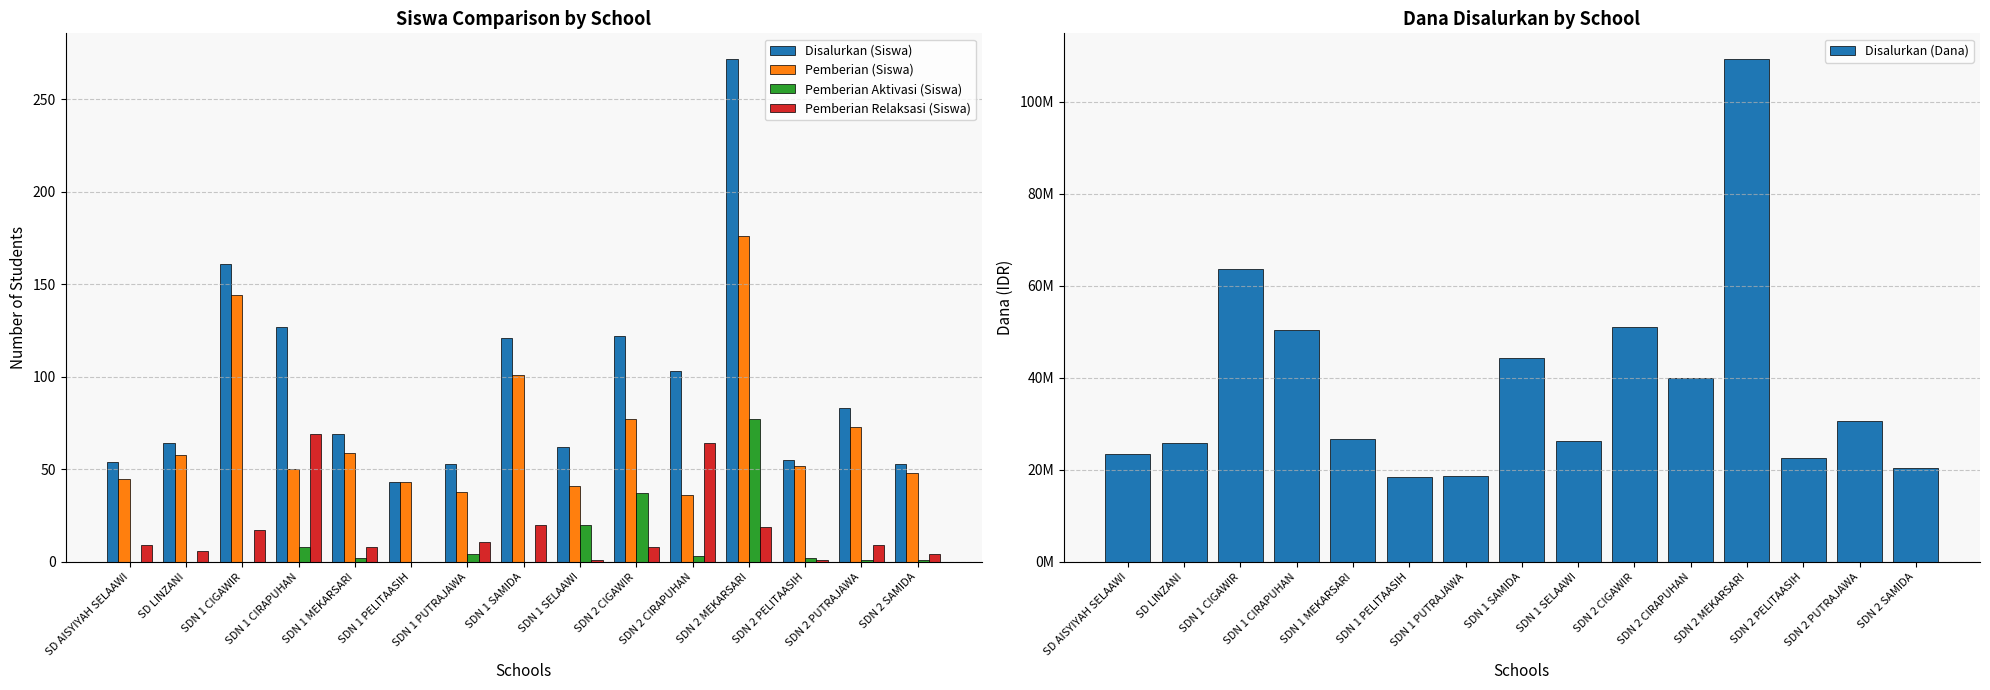

How many data points does each series have?

15